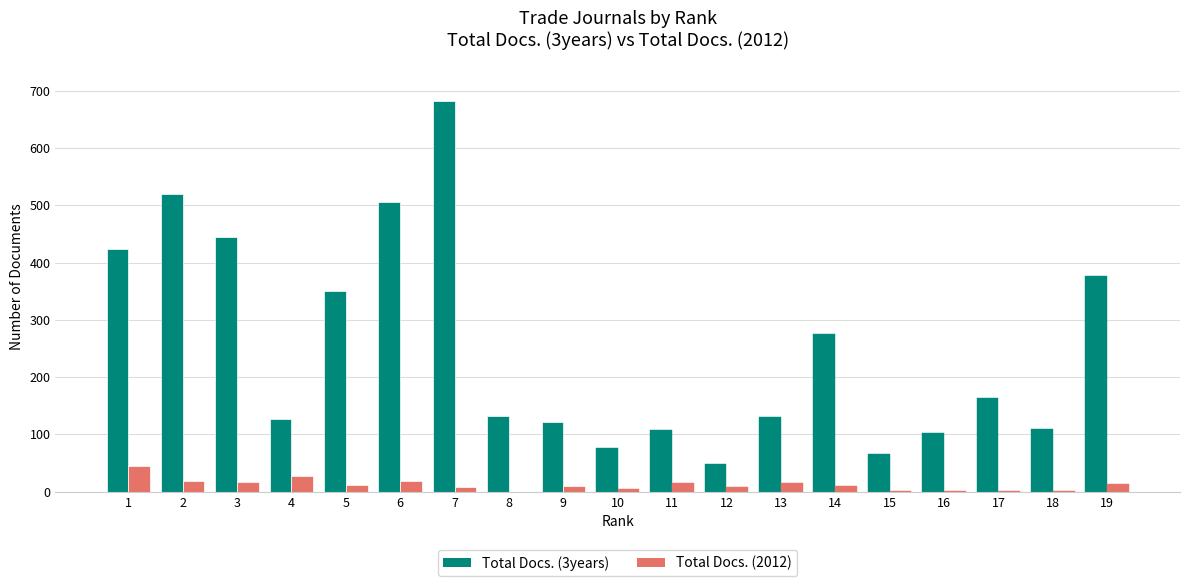

Which series has the largest total across all categories?

Total Docs. (3years)